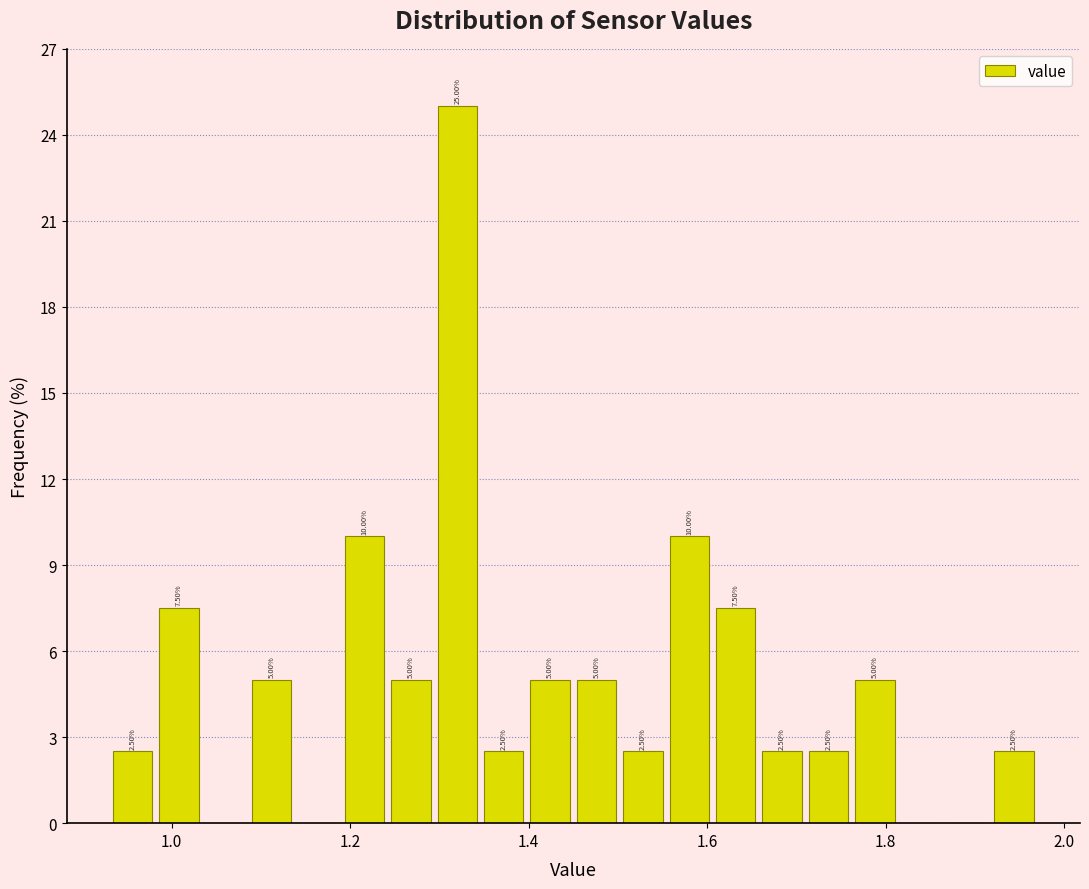

Read against the x-axis, roughly where is the centre of the tallest bar?

1.32